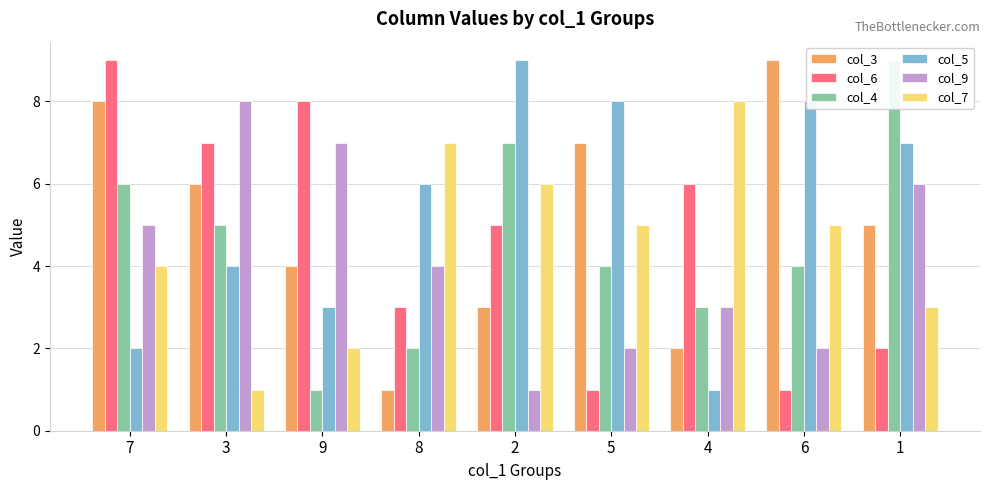

Reading left to right, transcribe all the data shown in this chart.

col_3: 8	6	4	1	3	7	2	9	5
col_6: 9	7	8	3	5	1	6	1	2
col_4: 6	5	1	2	7	4	3	4	9
col_5: 2	4	3	6	9	8	1	8	7
col_9: 5	8	7	4	1	2	3	2	6
col_7: 4	1	2	7	6	5	8	5	3